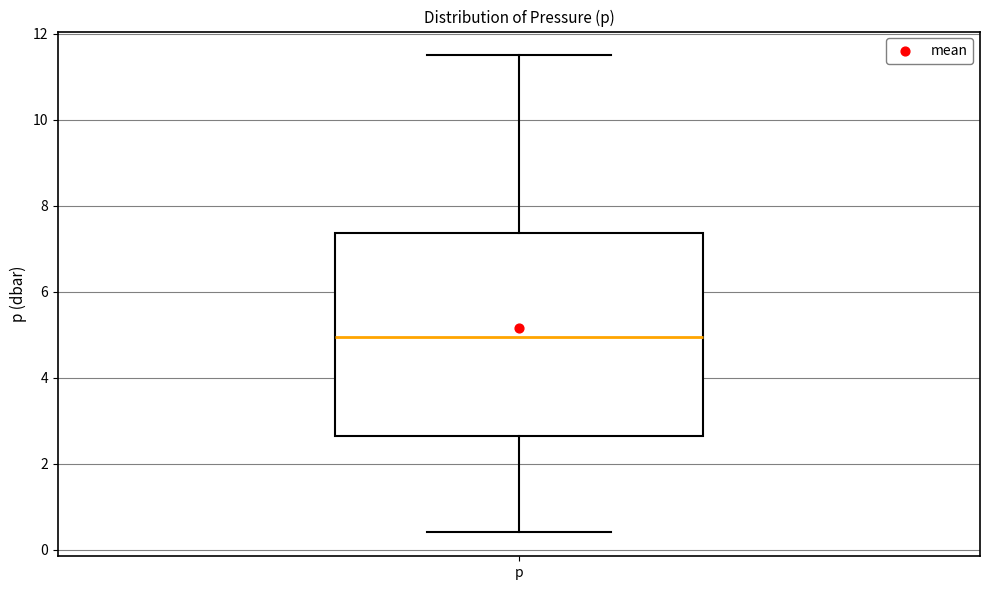

Where is the upper edge of the box for p on the y-axis? The values are not printed on the chart, so give them approximately, as read against the axis.

7.4